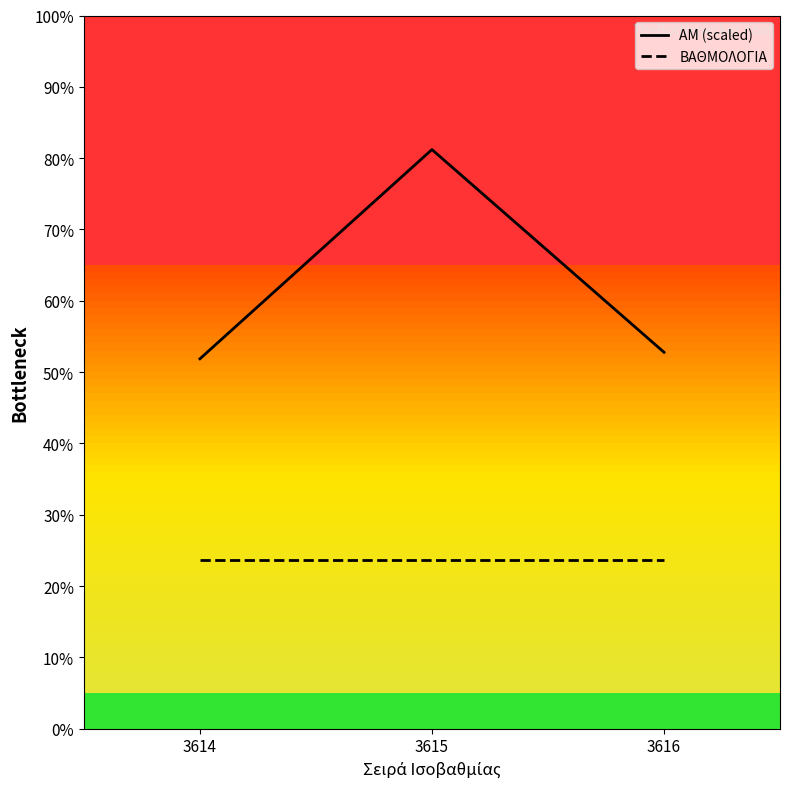

Where does the ΑΜ (scaled) series first go above 52?

3615